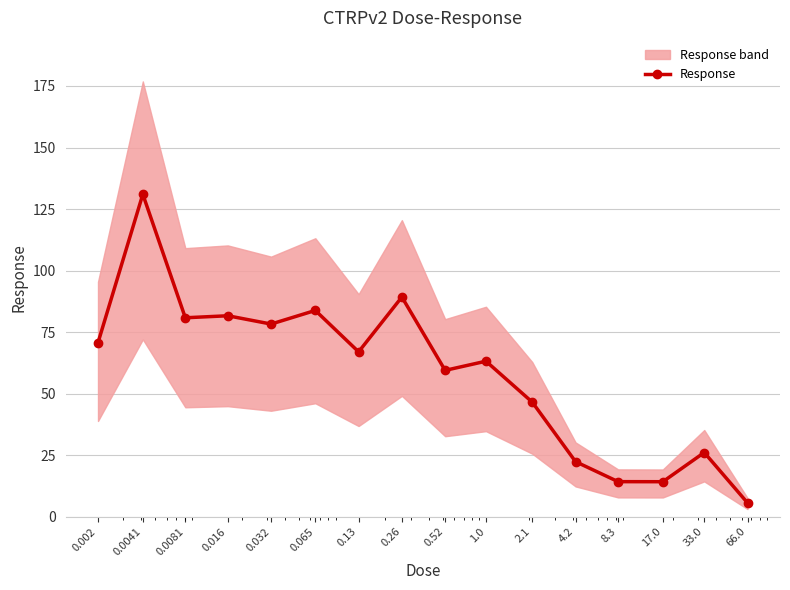

Does the chart have visible grid lines?

Yes